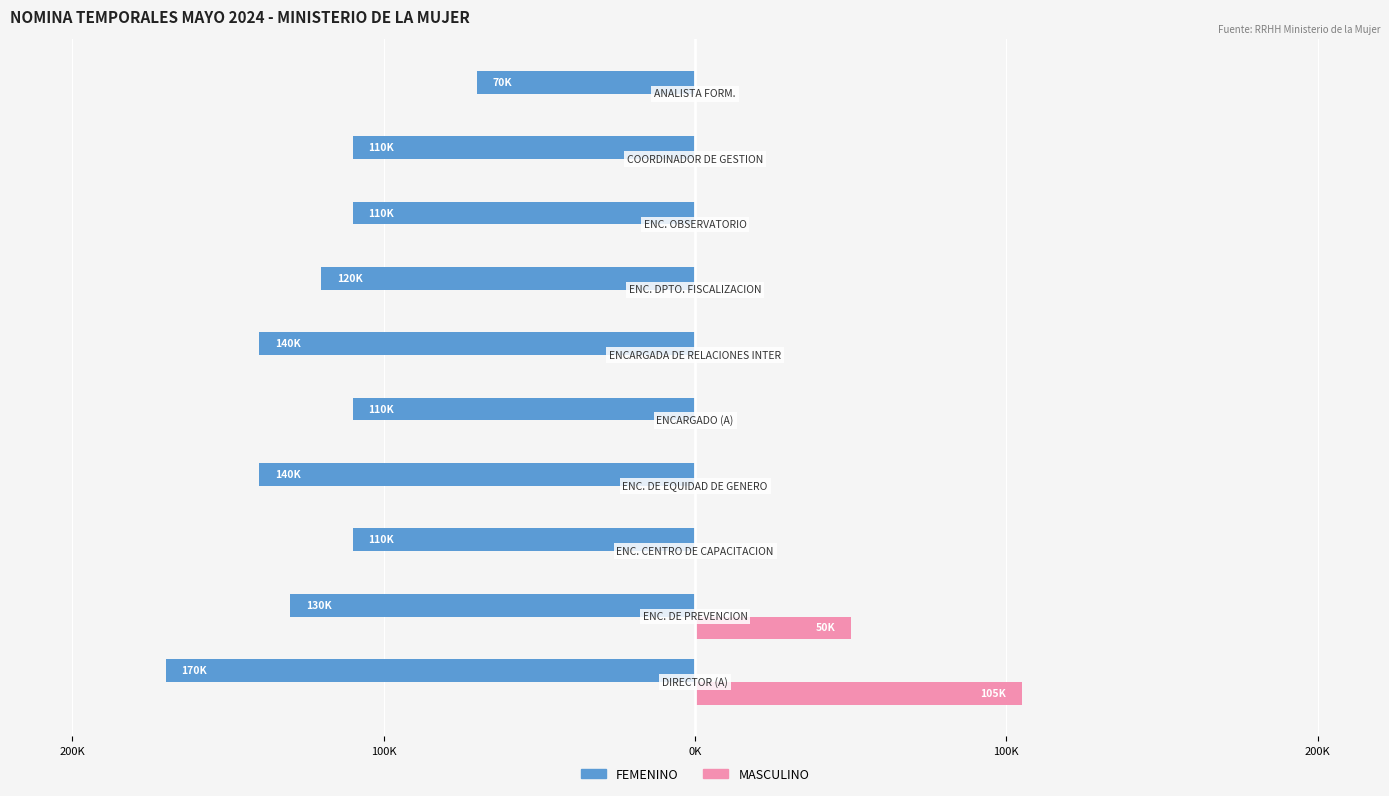

Reading left to right, transcribe all the data shown in this chart.

FEMENINO: -170000	-130000	-110000	-140000	-110000	-140000	-120000	-110000	-110000	-70000
MASCULINO: 105000	50000	0	0	0	0	0	0	0	0